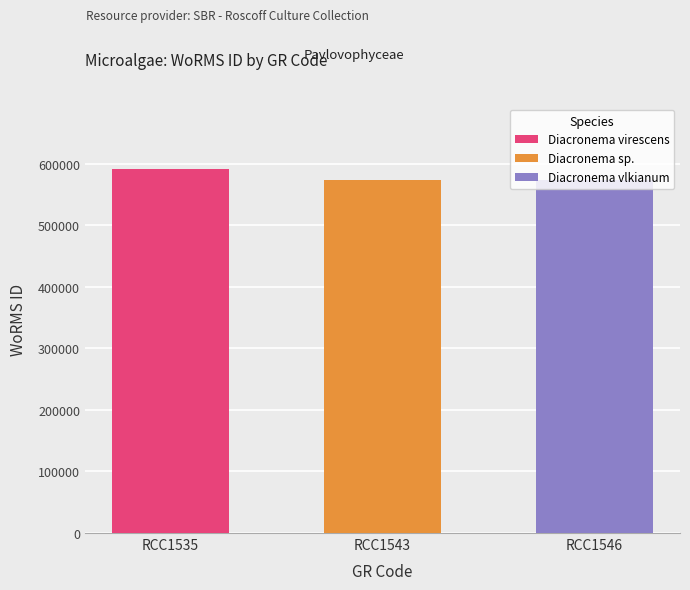

Where is the data nearest to the value 582206?

RCC1546